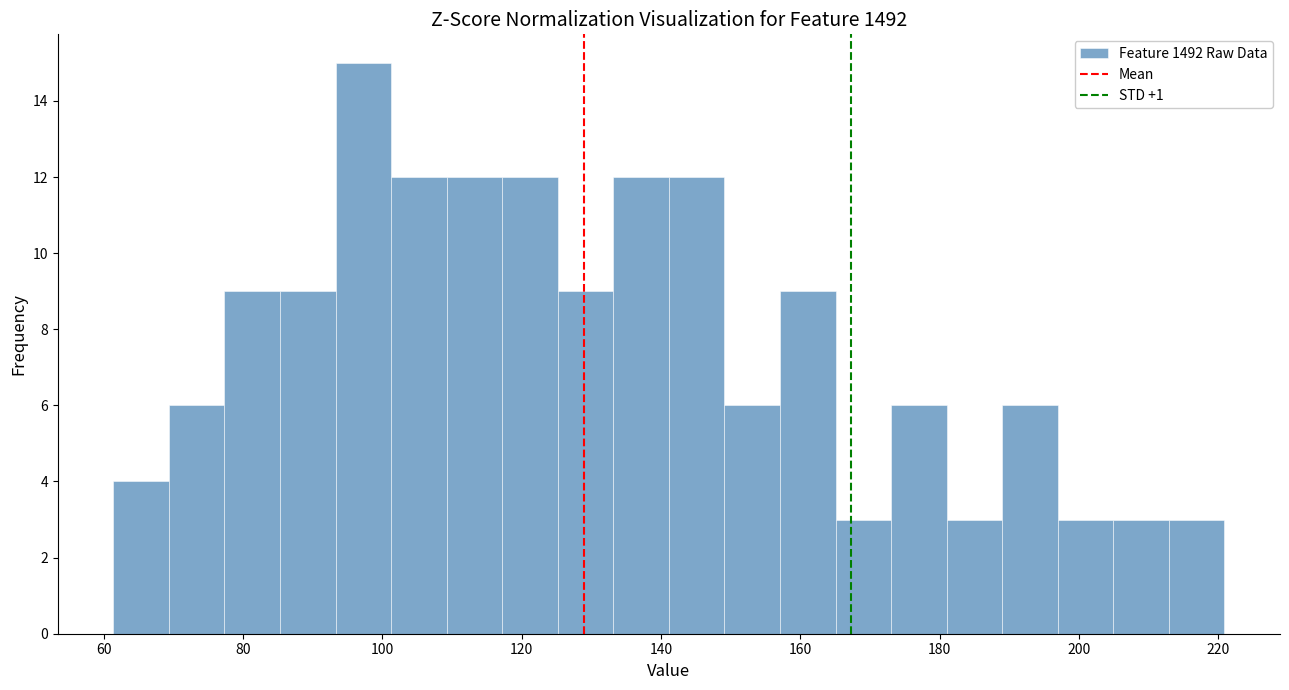

Around what value on the x-axis is the tallest bar? Give the approximate position of its centre, as read against the axis.

98